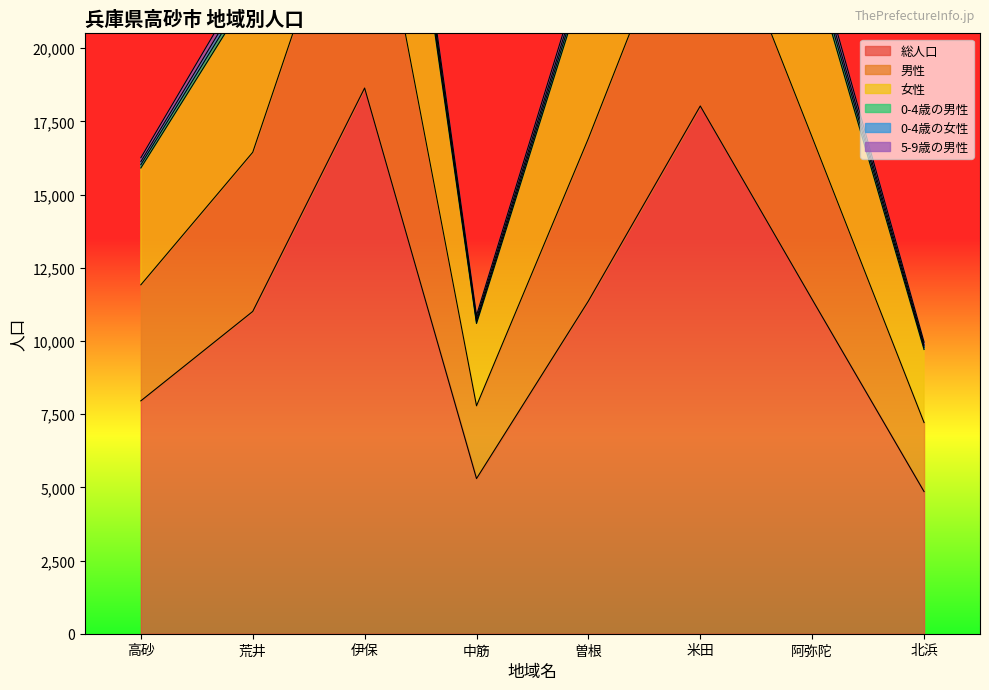

At which label does 男性 first exceed 16920?

伊保